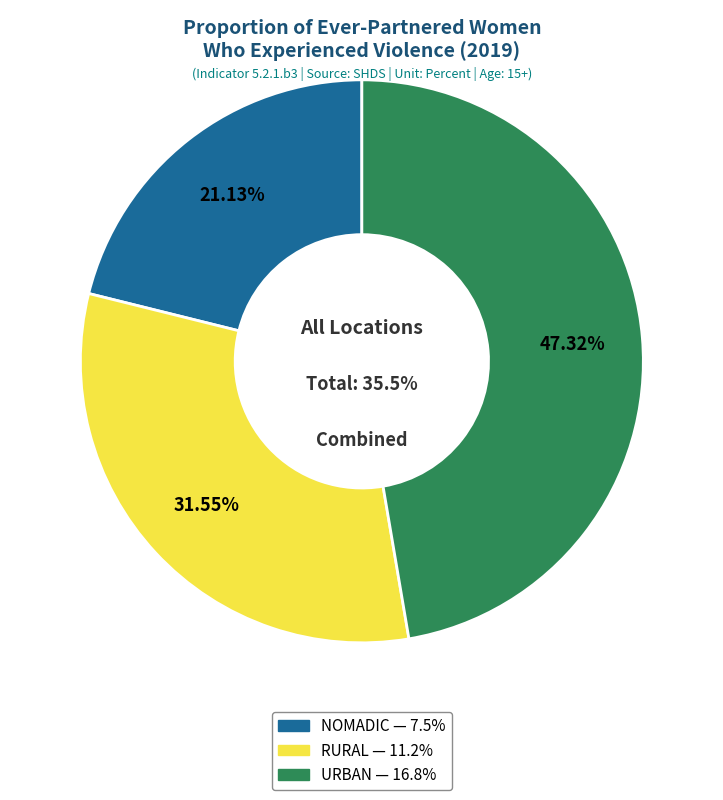

Which slice is the largest?

URBAN